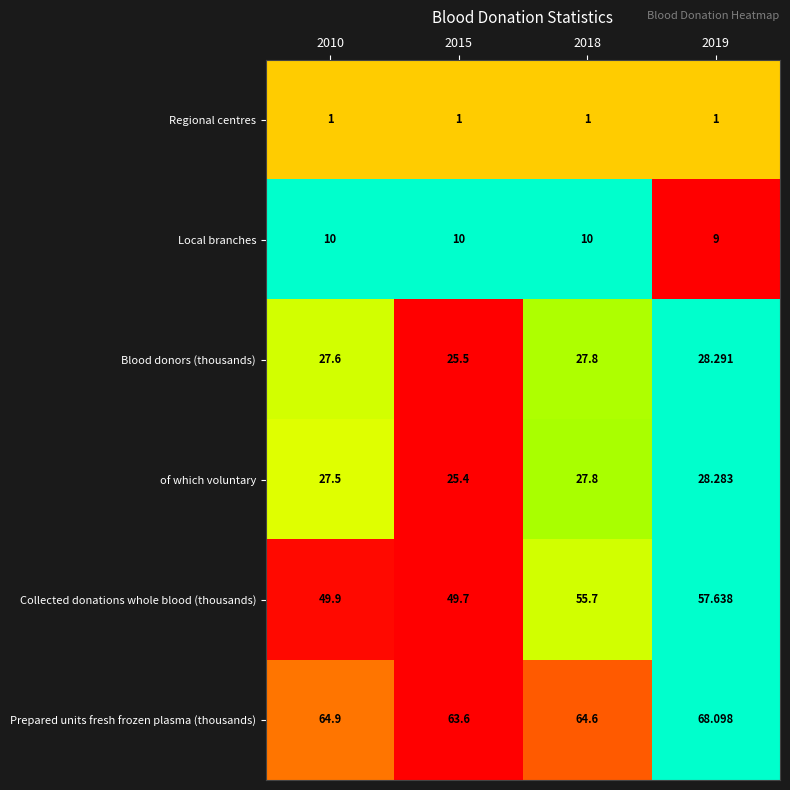

List the series in order of their peak value, highest first.

Prepared units fresh frozen plasma (thousands), Collected donations whole blood (thousands), Blood donors (thousands), of which voluntary, Local branches, Regional centres